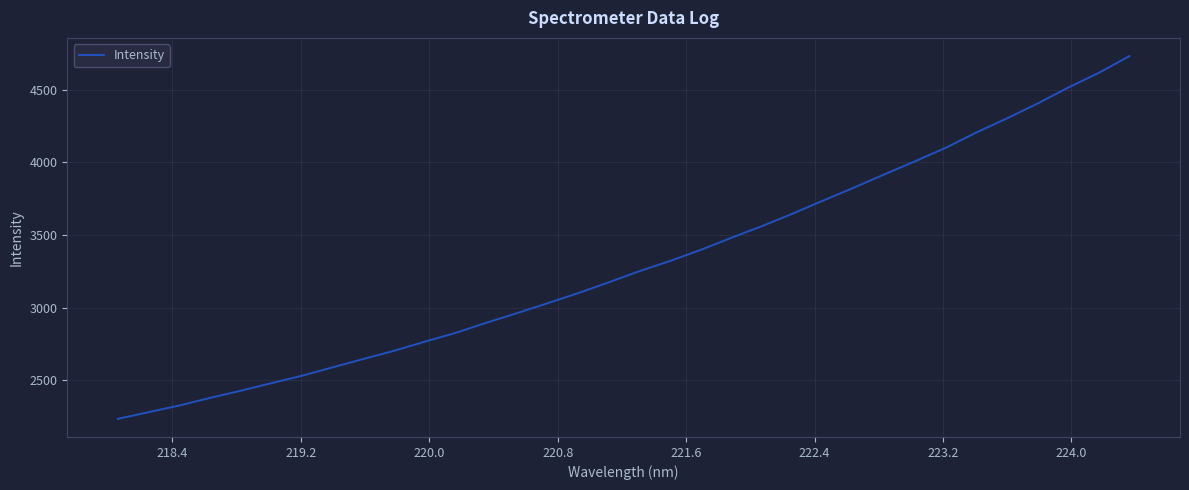

What is the difference between the maximum and minimum values?

2500.4